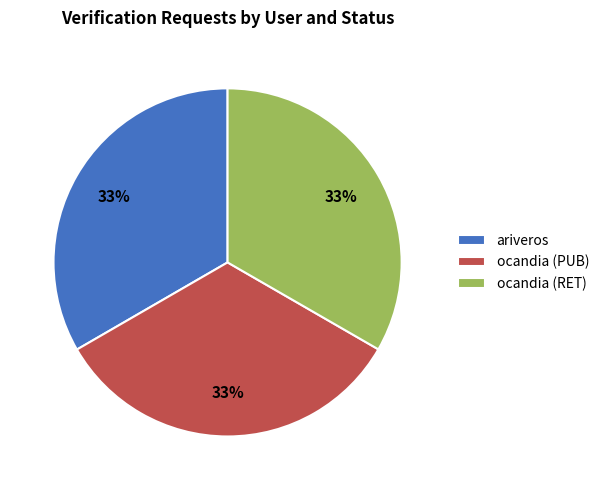

How many slices are in this pie chart?

3